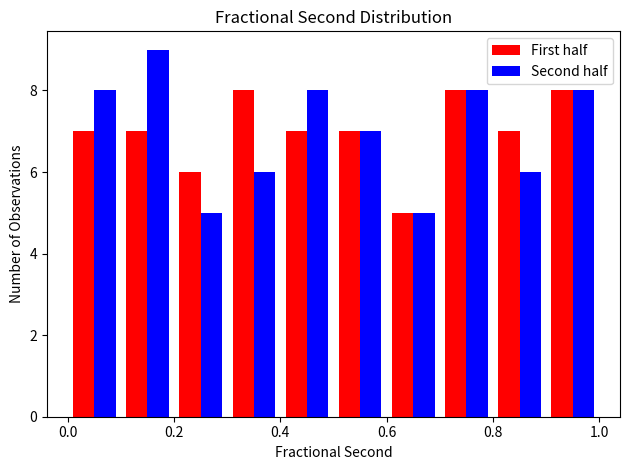

Reading left to right, transcribe this chart: for each range on the x-axis, give the height of each series' bar. The values are not printed on the chart, so give them approximately, as read against the axis.

0.0 to 0.1: First half=7	Second half=8
0.1 to 0.2: First half=7	Second half=9
0.2 to 0.3: First half=6	Second half=5
0.3 to 0.4: First half=8	Second half=6
0.4 to 0.5: First half=7	Second half=8
0.5 to 0.6: First half=7	Second half=7
0.6 to 0.7: First half=5	Second half=5
0.7 to 0.8: First half=8	Second half=8
0.8 to 0.9: First half=7	Second half=6
0.9 to 1.0: First half=8	Second half=8